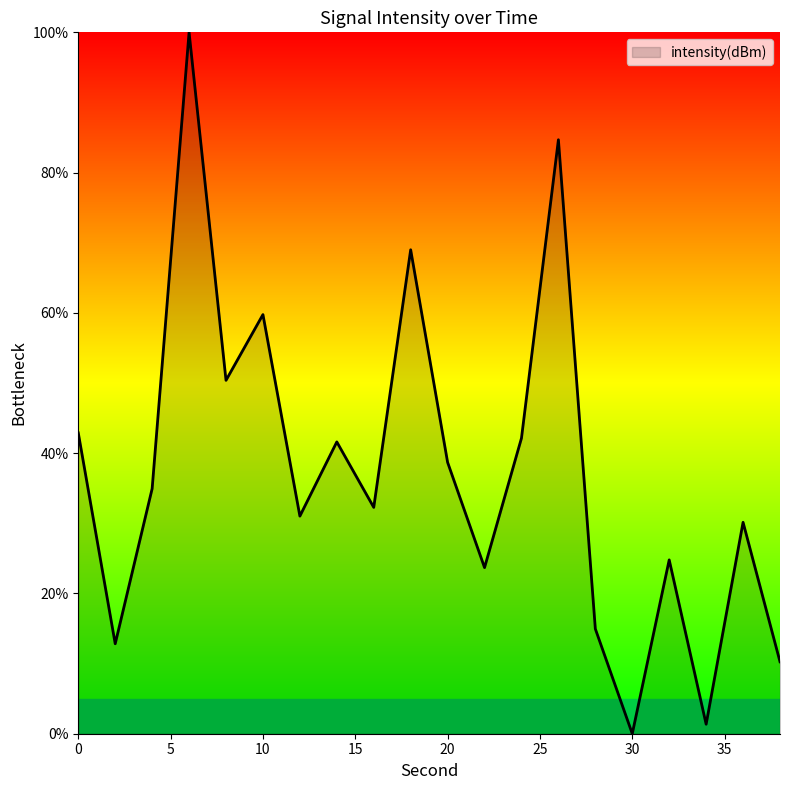

What is the maximum value shown in the chart?

100.0